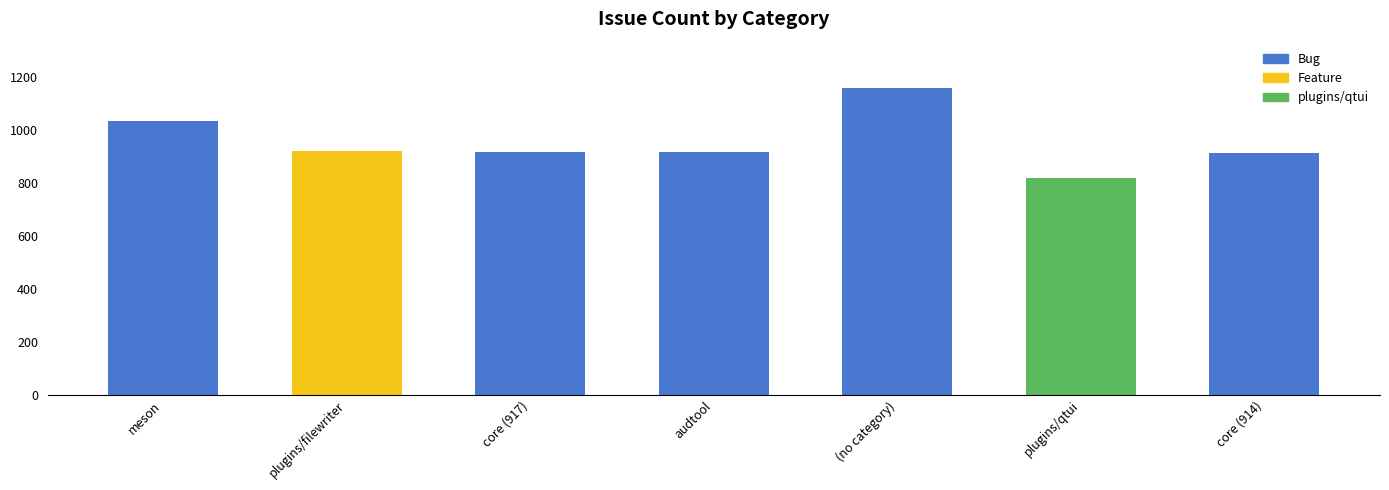

What is the greatest value displayed?

1160